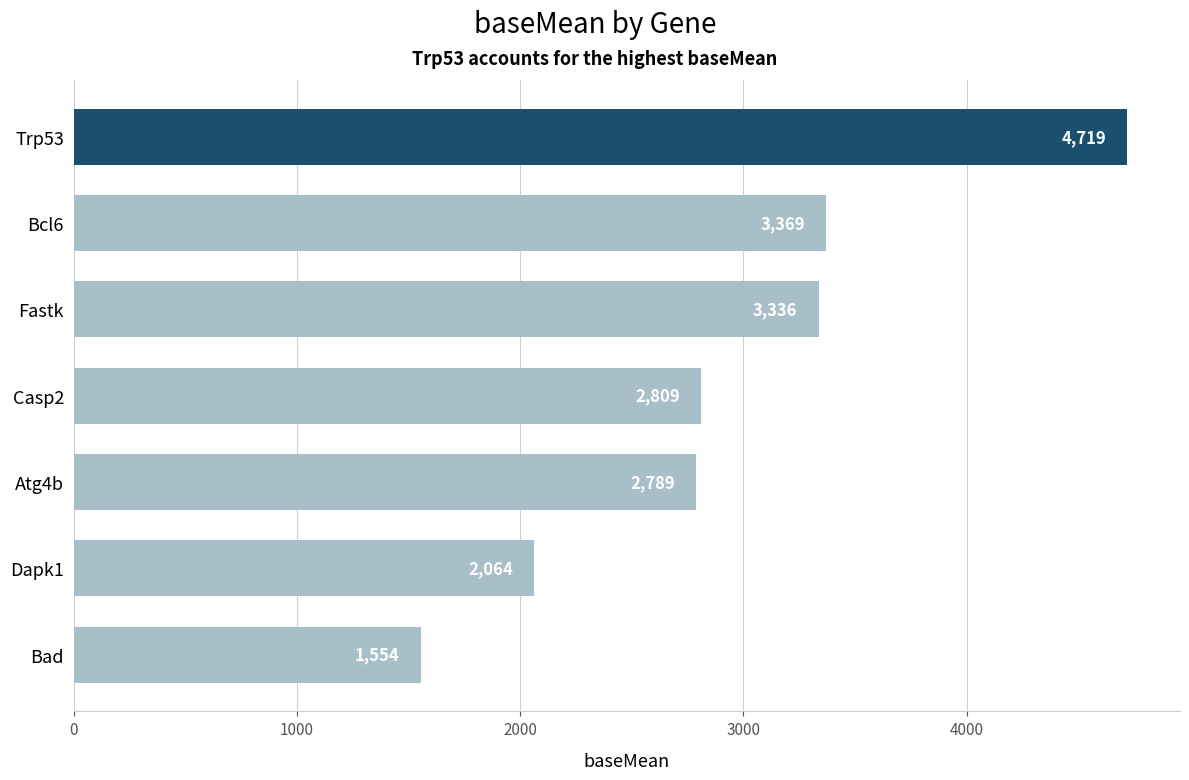

List the labels in order of value, smallest first.

Bad, Dapk1, Atg4b, Casp2, Fastk, Bcl6, Trp53